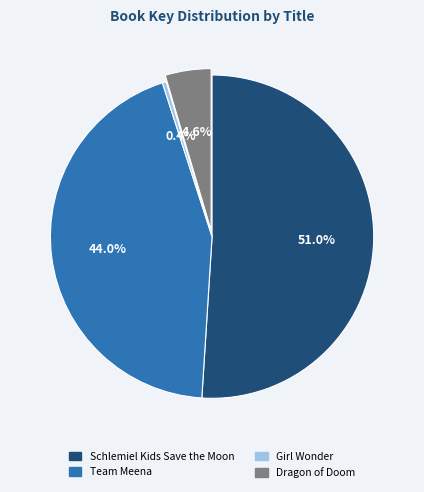

Is it true that Dragon of Doom is 15% of the pie?

False